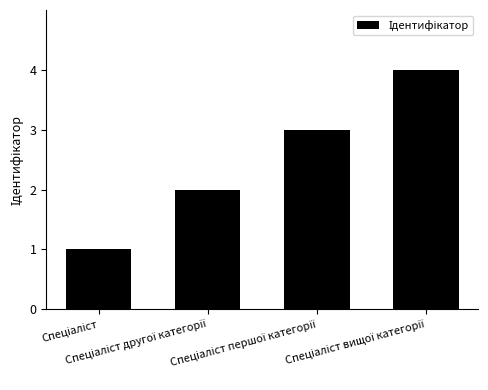

What is the greatest value displayed?

4